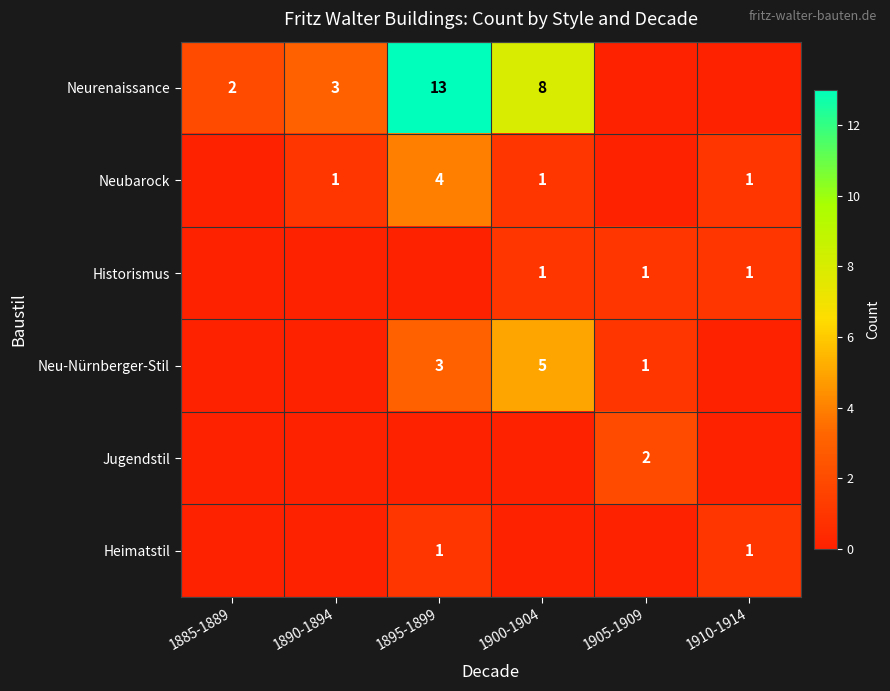

What is the difference between the highest and lowest values at 1890-1894?

3